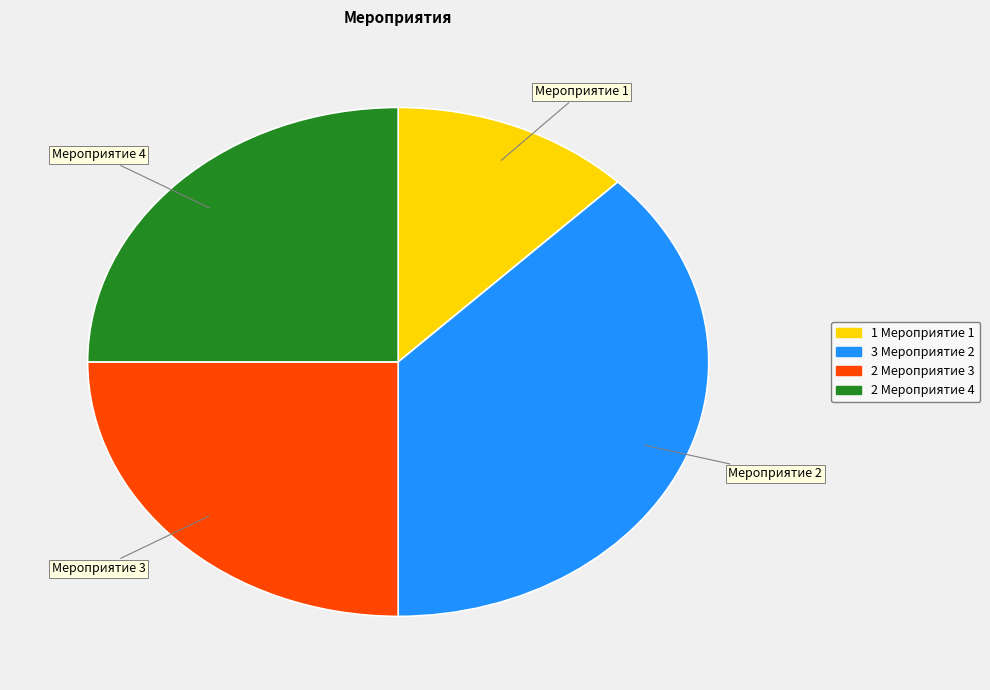

Does any single category account for the majority?

No